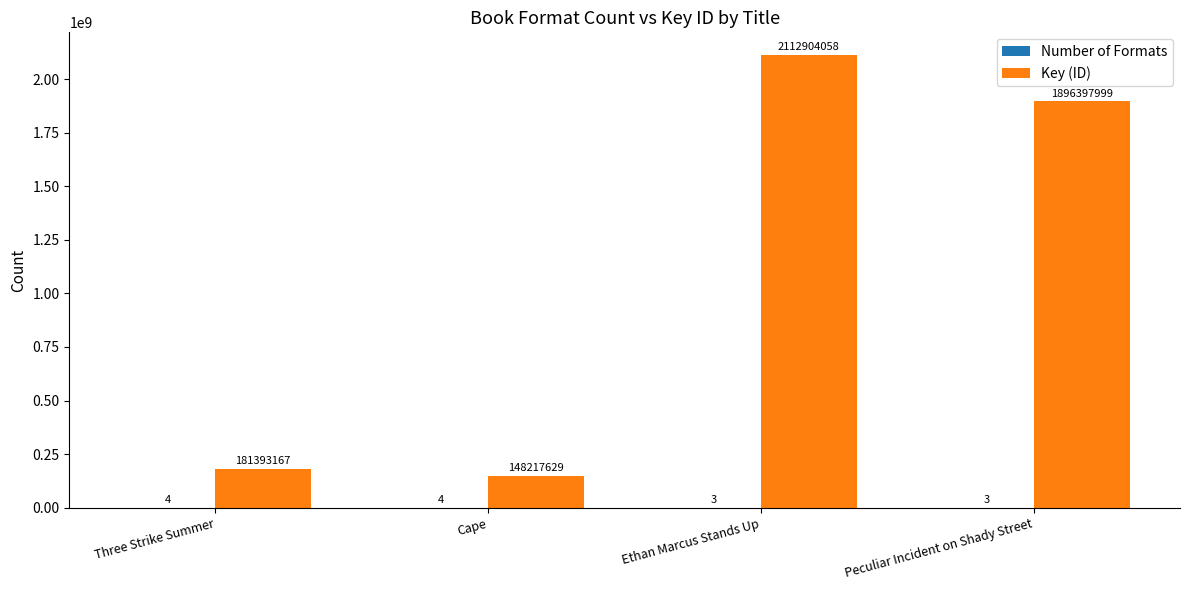

Where is Key (ID) nearest to the value 1130560843?

Peculiar Incident on Shady Street